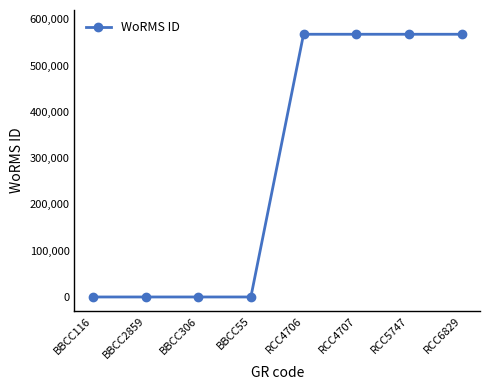

Between RCC4706 and BBCC2859, which is larger?

RCC4706